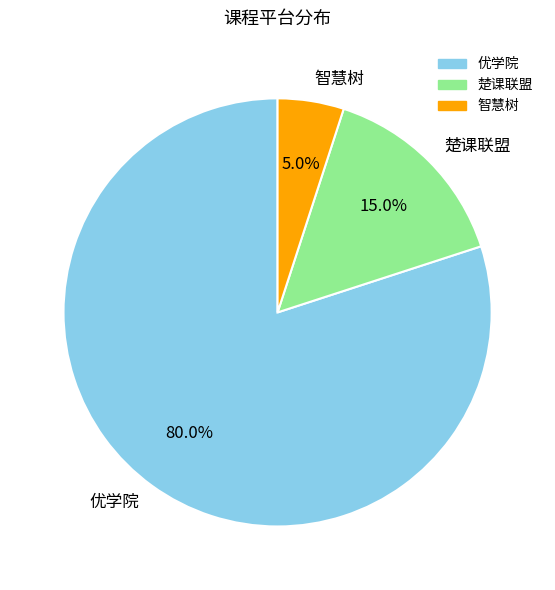

What portion of the pie excludes 优学院?

20.0%